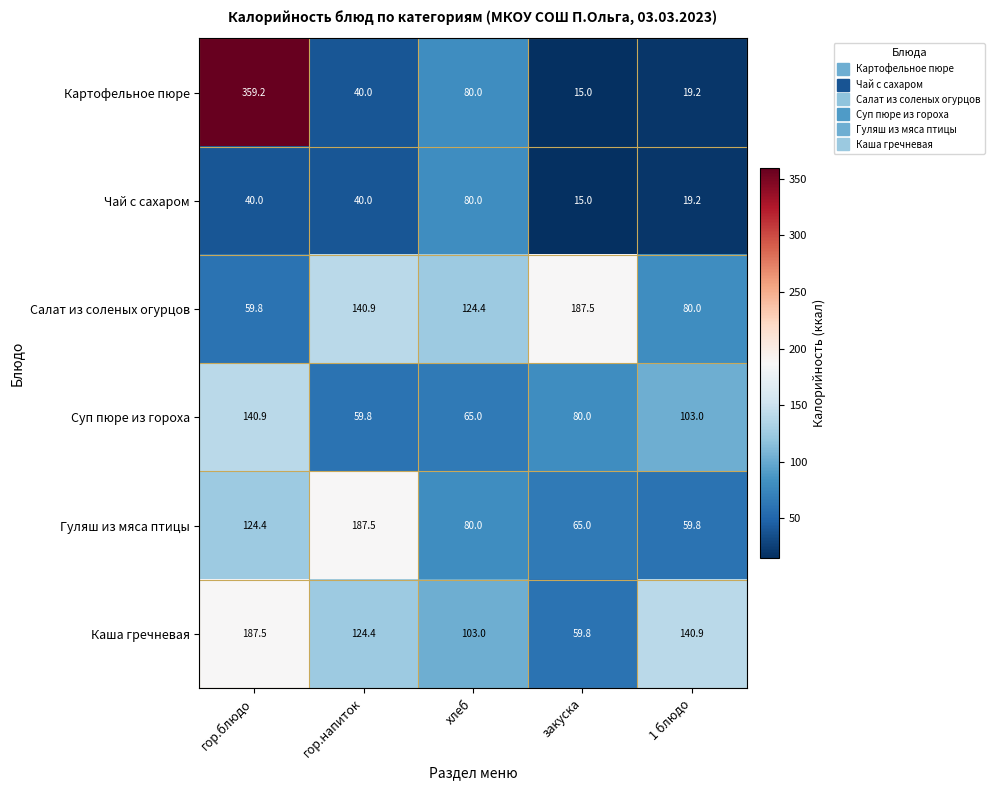

Is it true that Каша гречневая equals 42.9 at 1 блюдо?

False